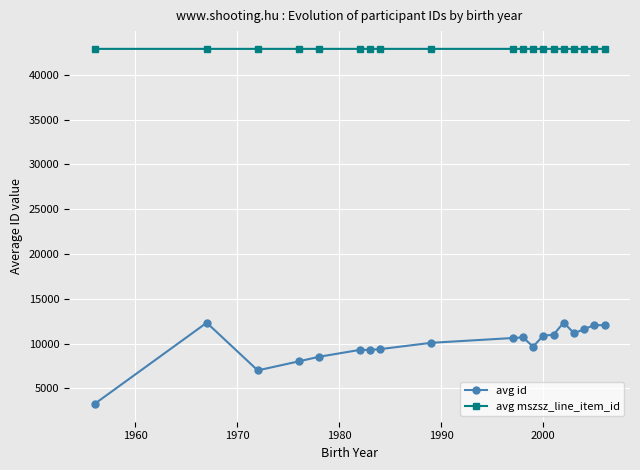

What is the value of the avg mszsz_line_item_id point at the 5th from the left?

42884.0